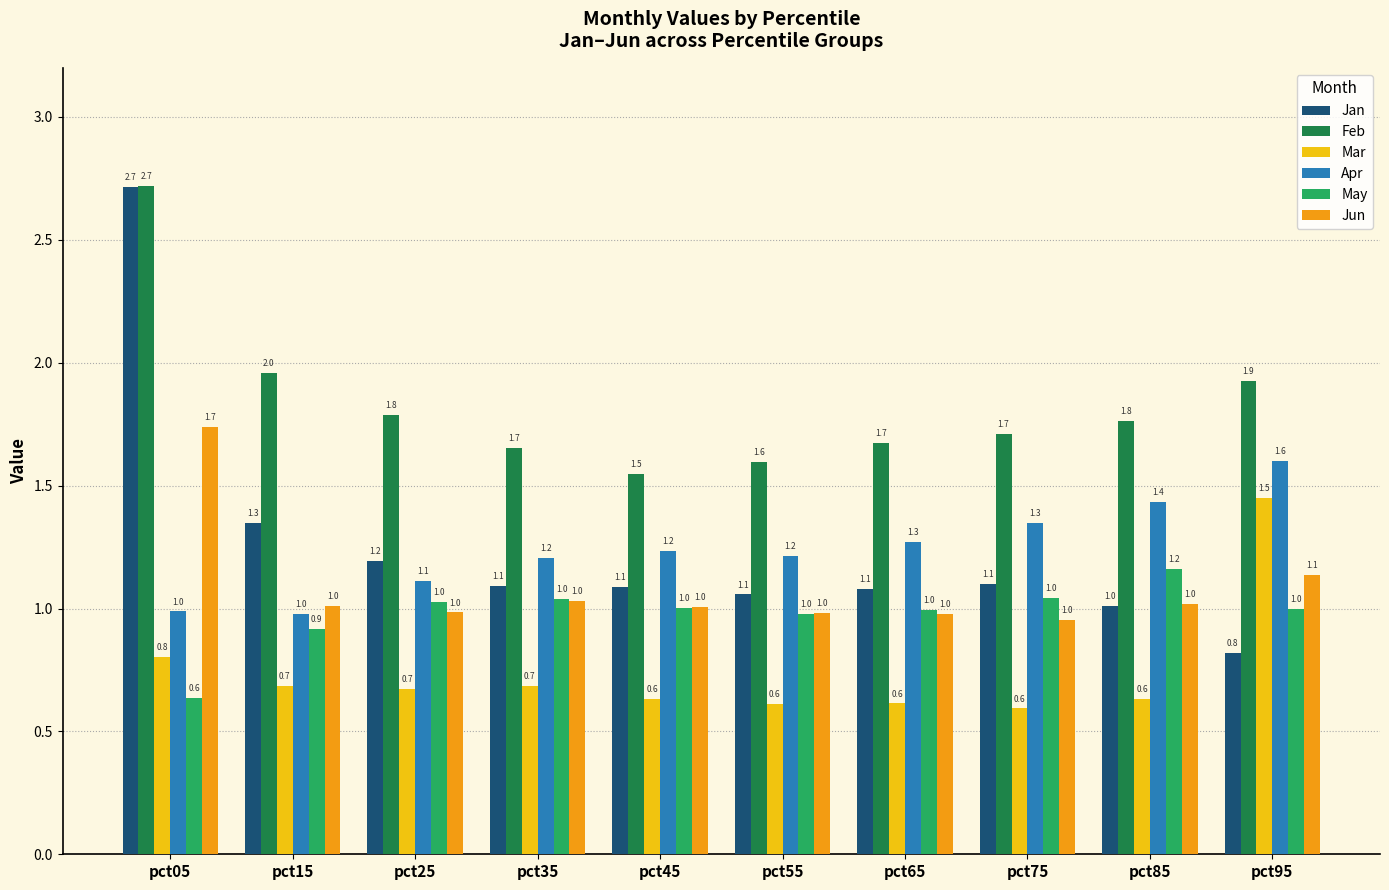

What is the smallest value displayed?

0.6